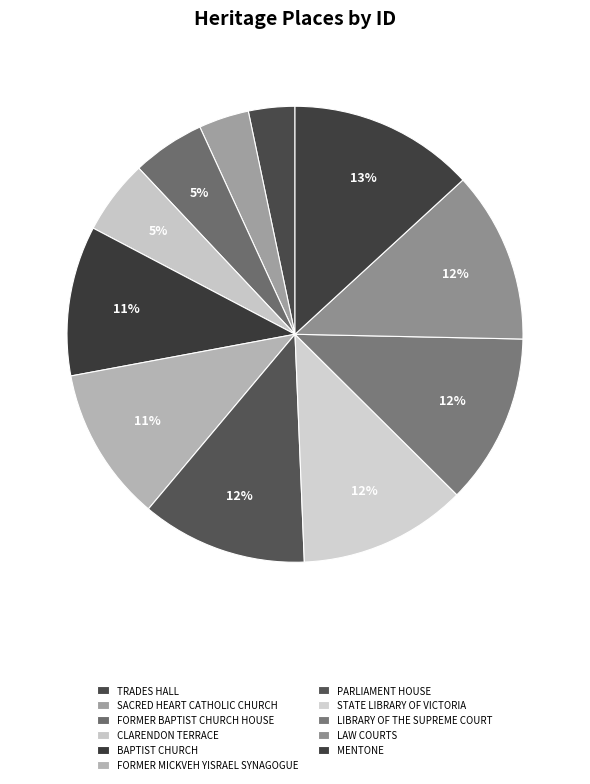

Which has a higher value, LAW COURTS or CLARENDON TERRACE?

LAW COURTS